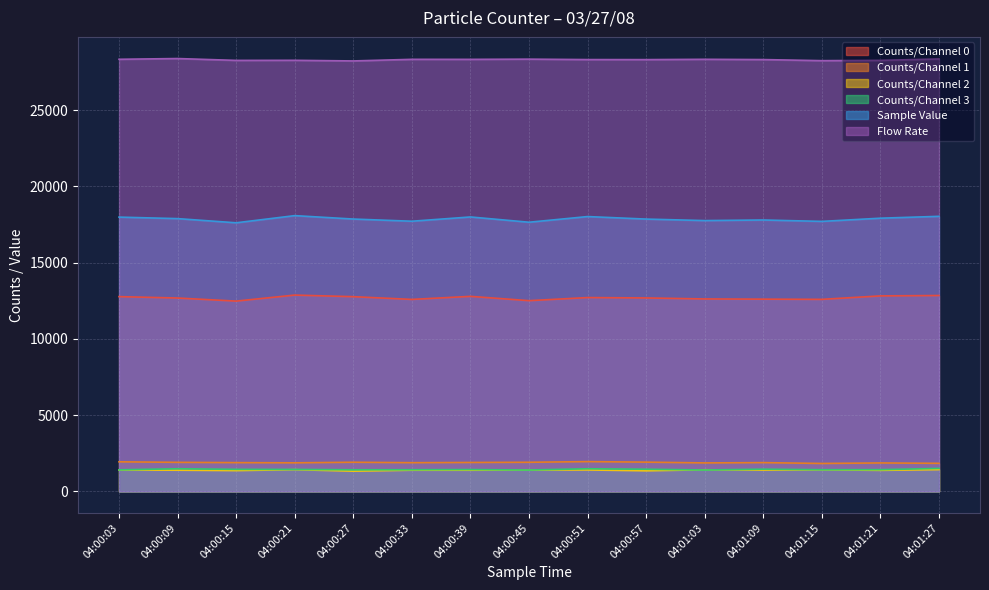

In Flow Rate, how many points are higher than both neighbors (excluding endpoints)?

5